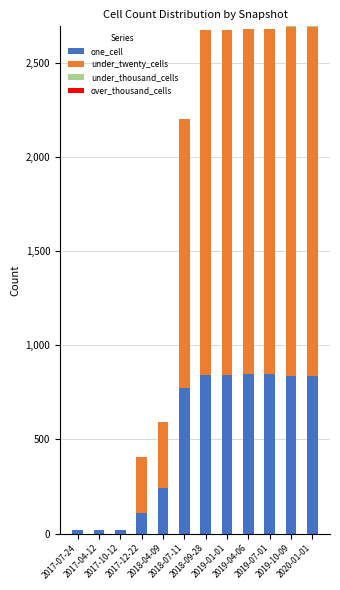

What is the sum of all one_cell values?

6256